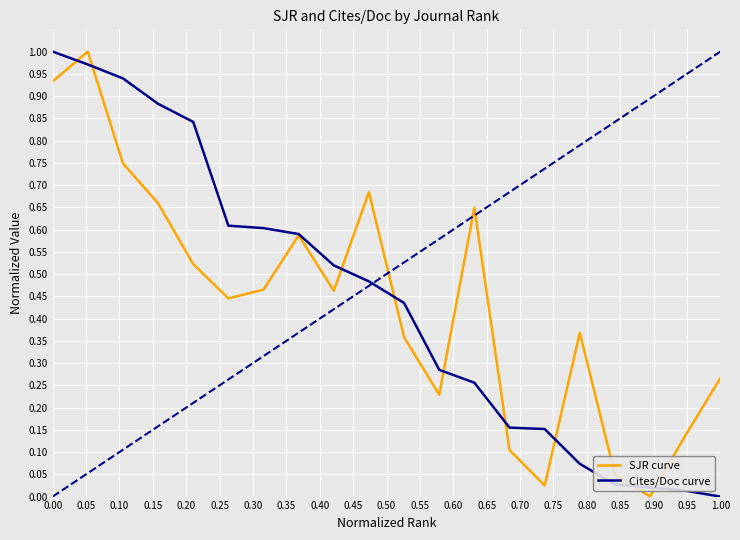

How many lines are shown in the chart?

2